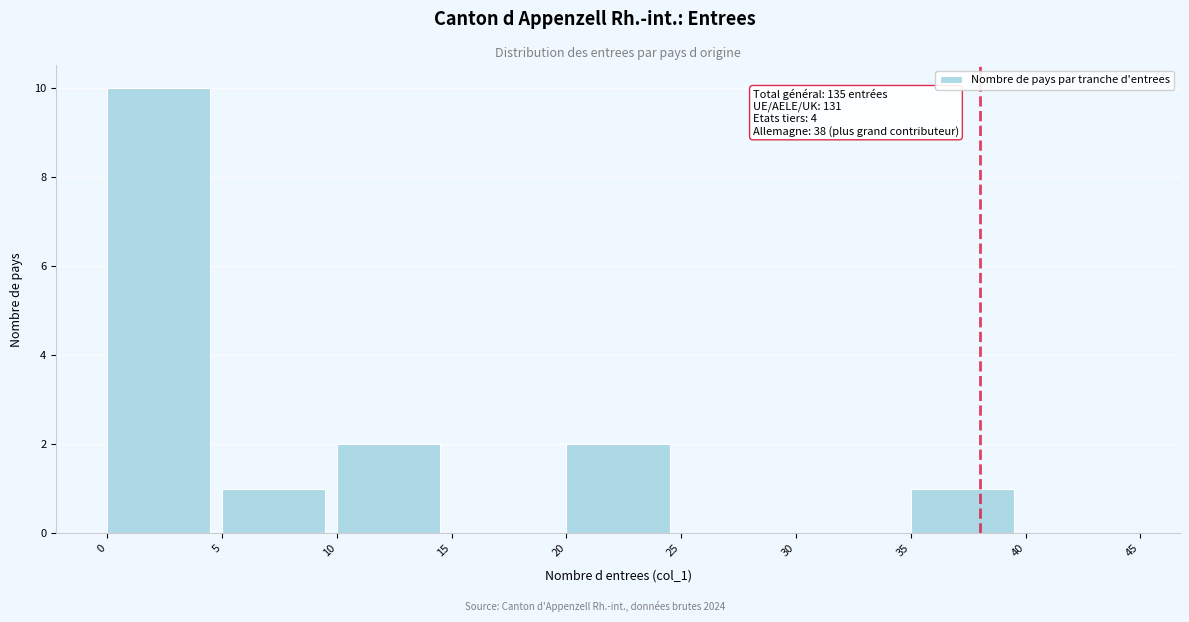

Which range on the x-axis has the tallest bar?

0 to 5